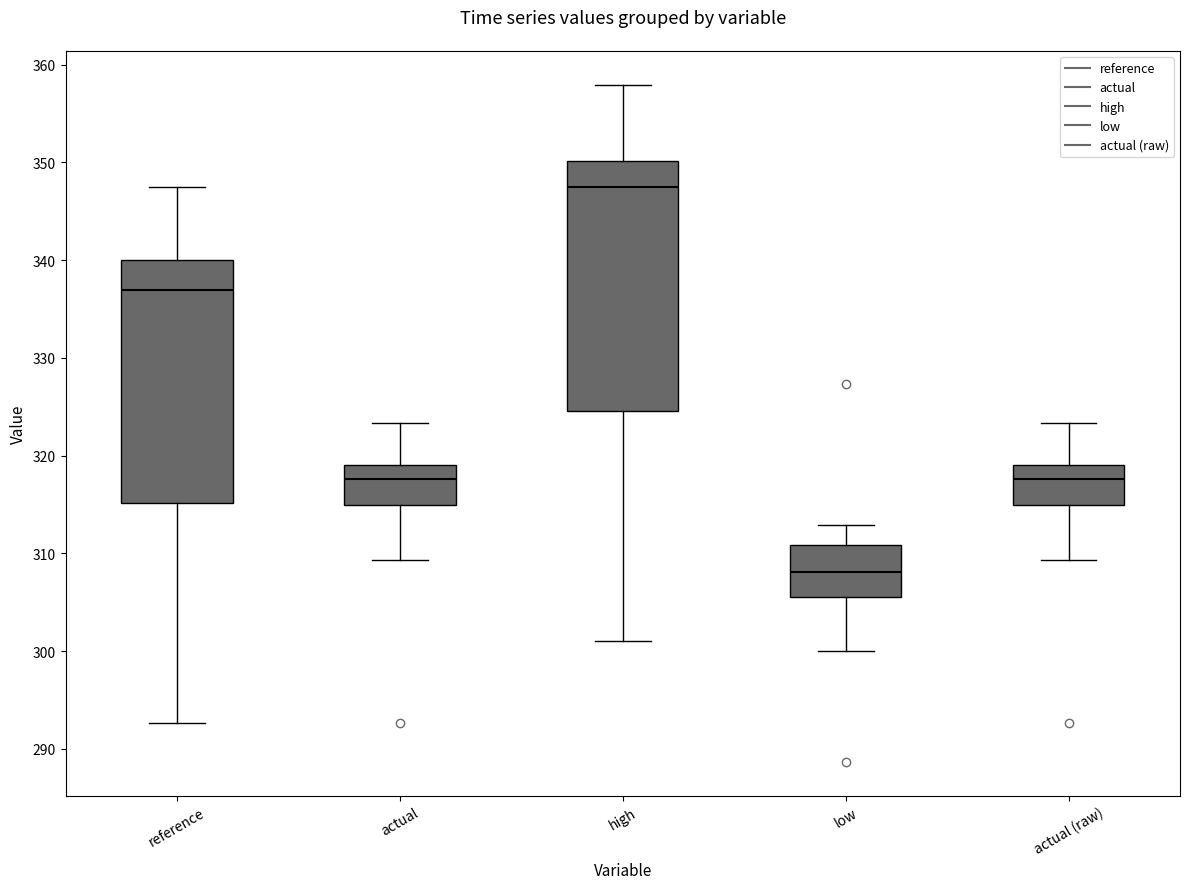

Reading left to right, read every box against the y-axis: the position of its median line, the range the box covers, and the ends of its whiskers. The values are not printed on the chart, so give them approximately, as read against the axis.

reference: median 337, box 315 to 340, whiskers 293 to 348
actual: median 318, box 315 to 319, whiskers 309 to 323
high: median 348, box 325 to 350, whiskers 301 to 358
low: median 308, box 306 to 311, whiskers 300 to 313
actual (raw): median 318, box 315 to 319, whiskers 309 to 323